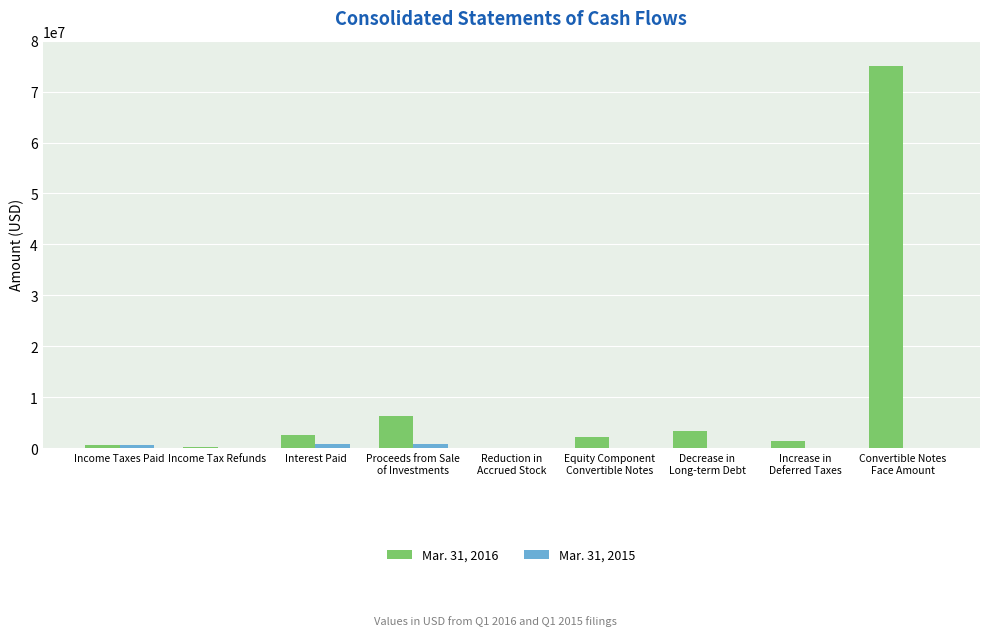

What are all the series names shown in the legend?

Mar. 31, 2016, Mar. 31, 2015